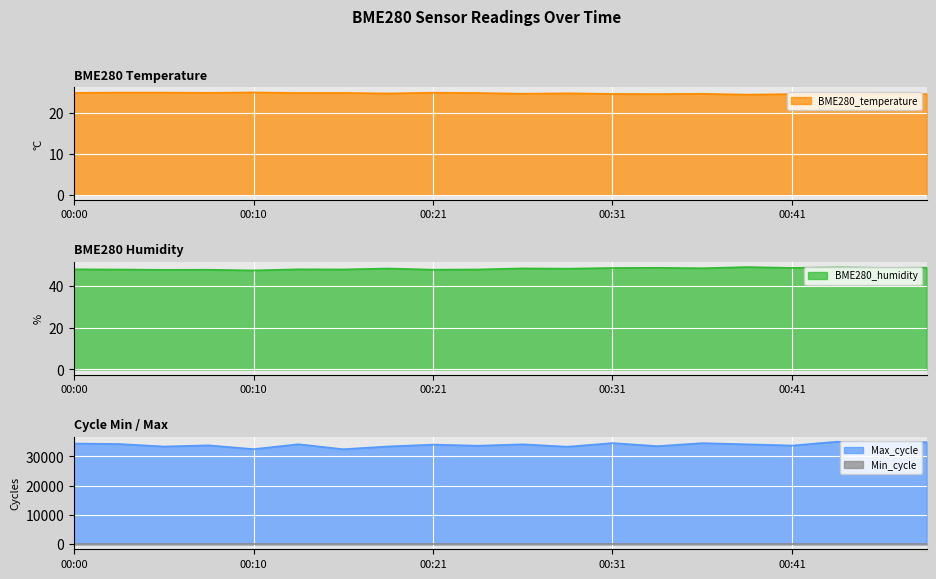

Which has a higher value, 00:41 or 00:29?

00:29